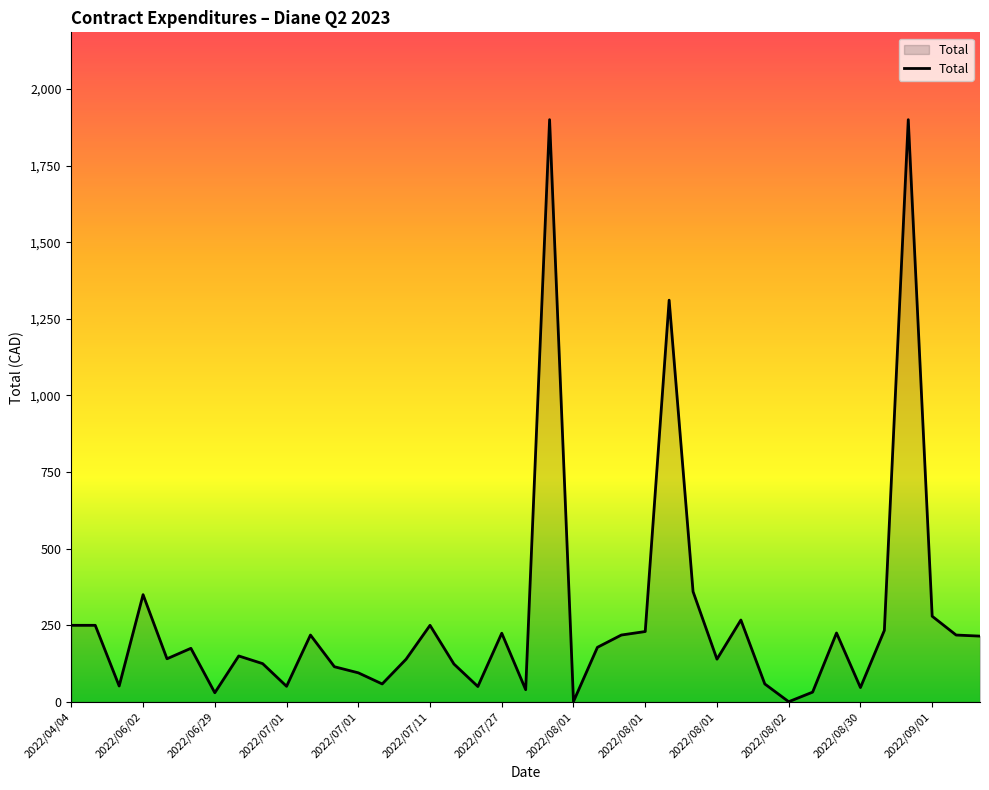

What is the greatest value displayed?

1900.0